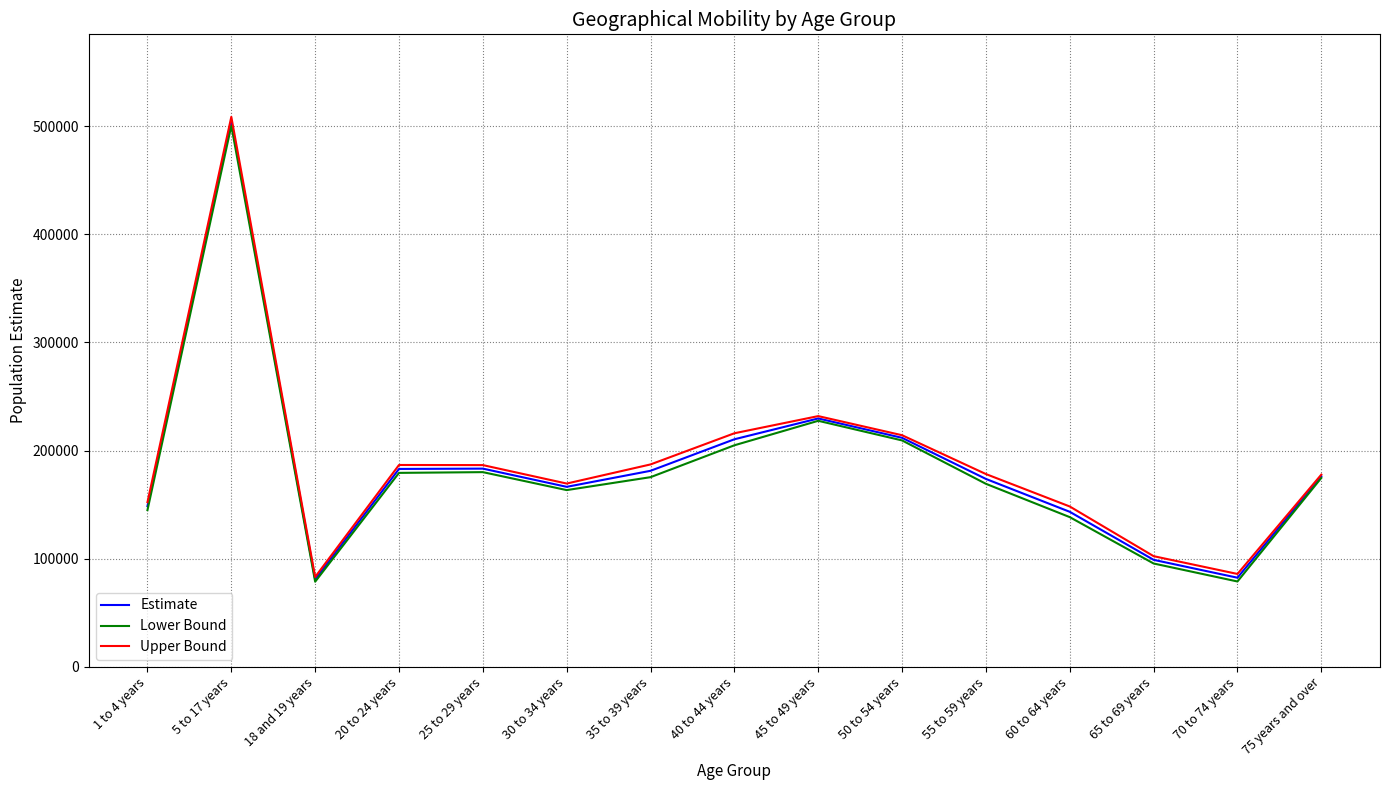

The value of Estimate at 35 to 39 years is 98800. True or false?

False